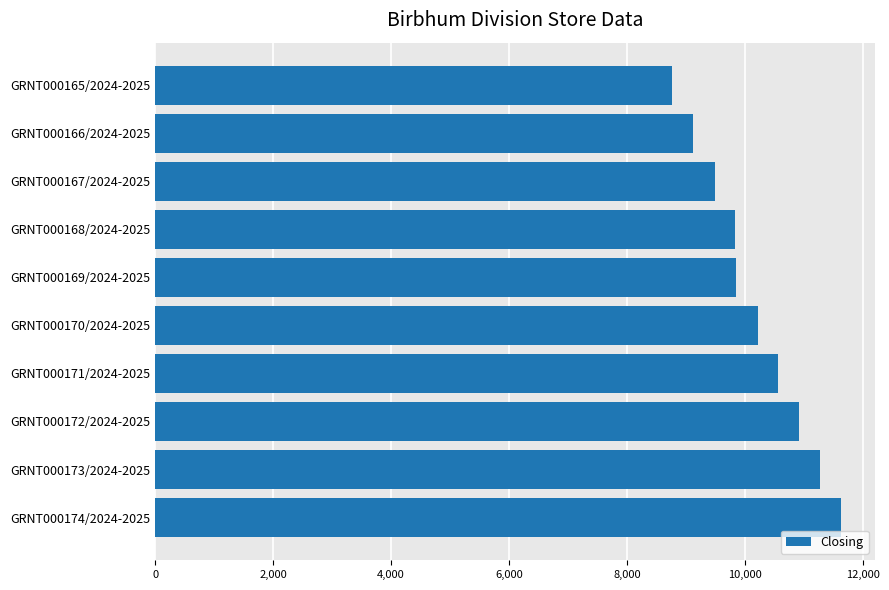

Count the values in the range 9498 to 10922.

6